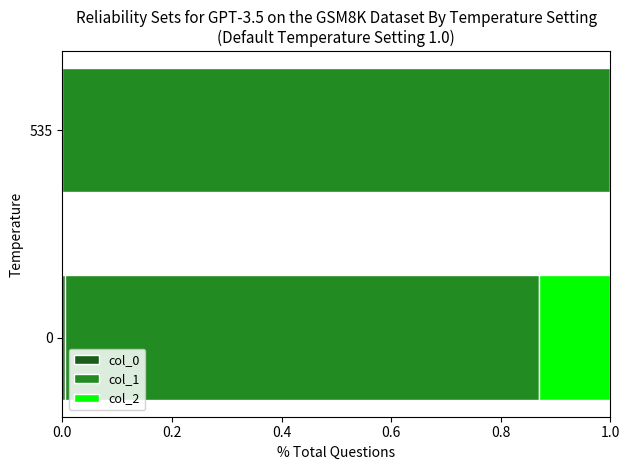

What is the total value across all series at 535?

1.0